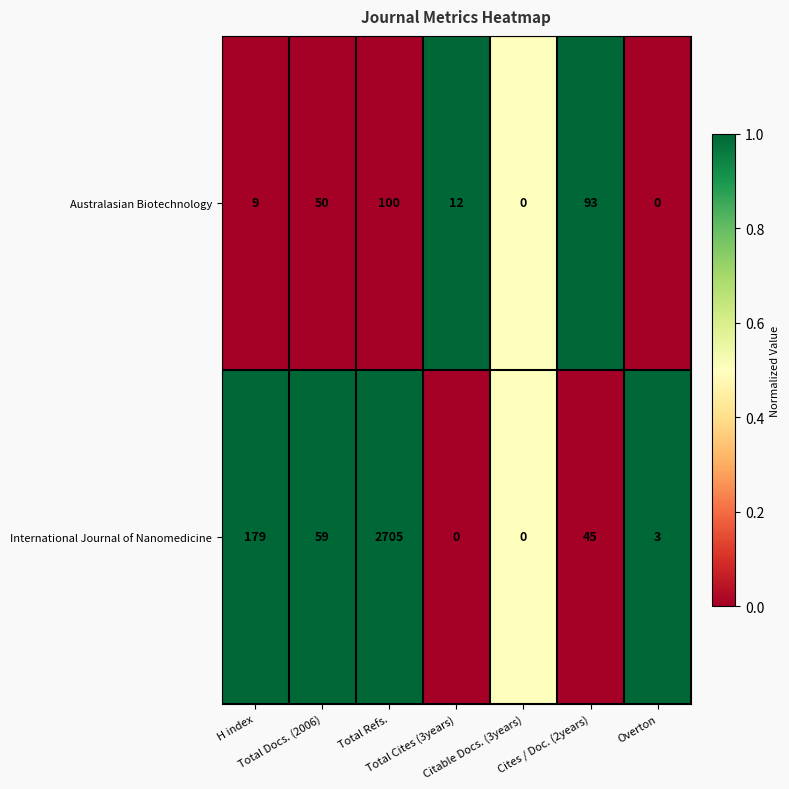

What is the greatest value displayed?

2705